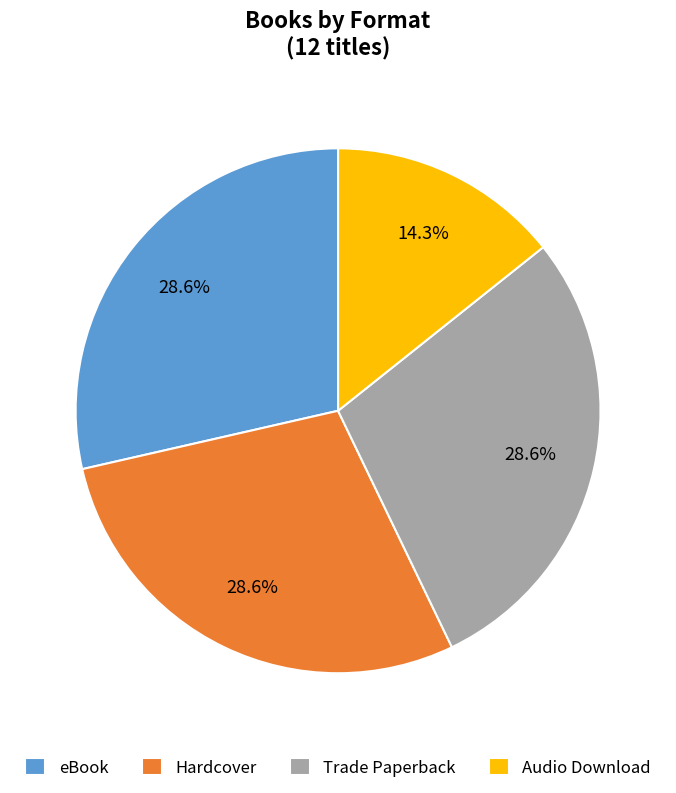

To the nearest percent, what portion does Audio Download represent?

14%